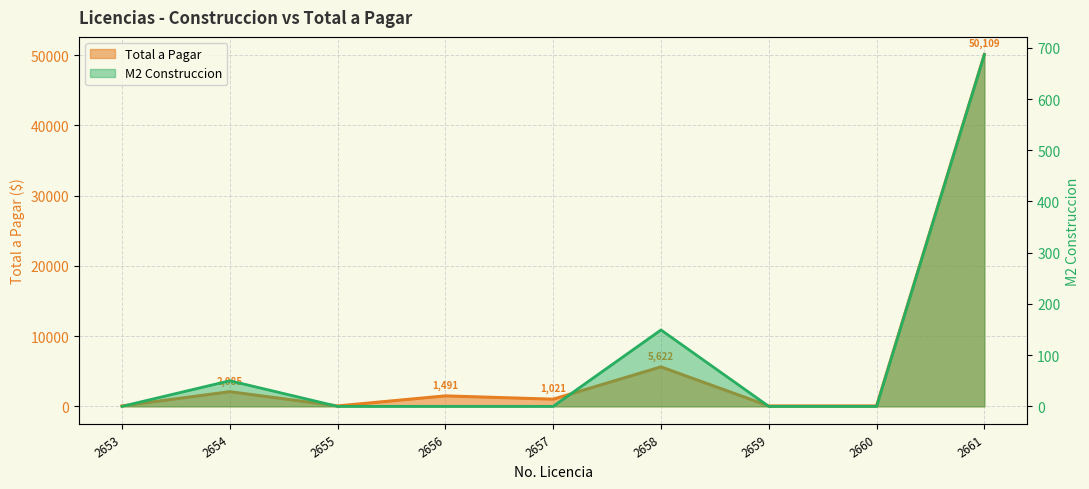

How many values in the M2 Construction series exceed 0?

3